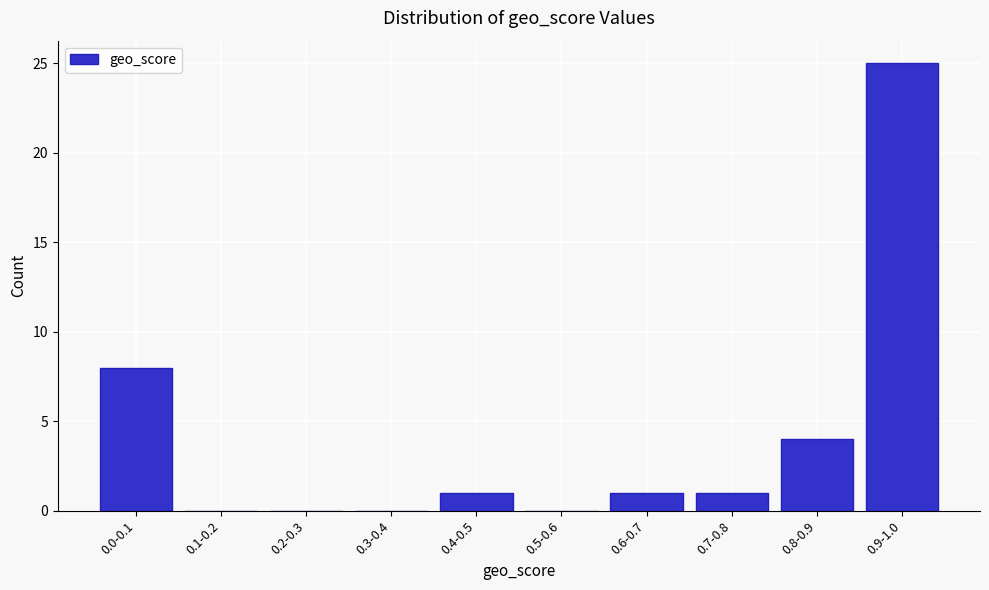

Reading right to left, what are all the values shown in this chart?

0.9-1.0=25	0.8-0.9=4	0.7-0.8=1	0.6-0.7=1	0.5-0.6=0	0.4-0.5=1	0.3-0.4=0	0.2-0.3=0	0.1-0.2=0	0.0-0.1=8